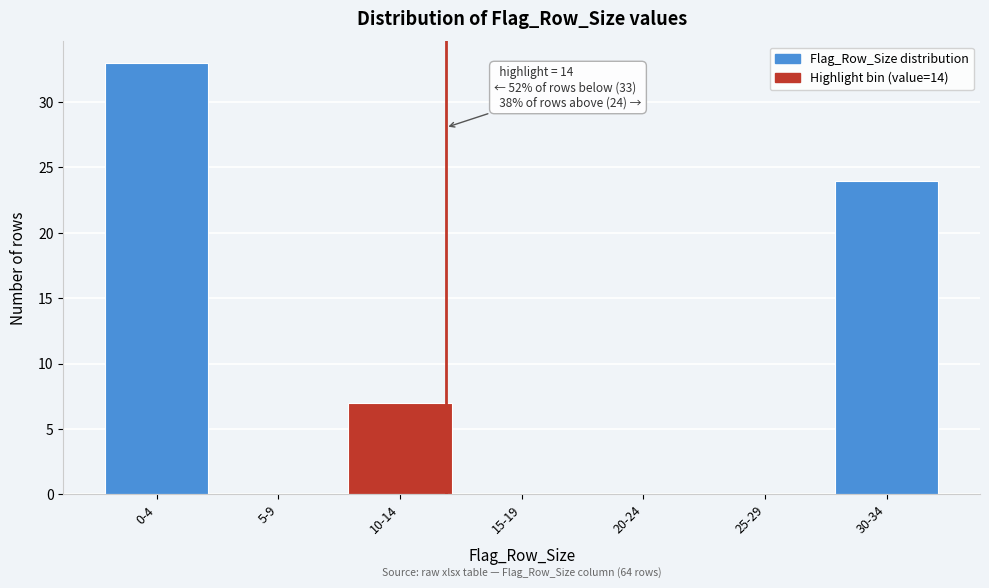

Reading right to left, transcribe all the data shown in this chart.

30-34=24	25-29=0	20-24=0	15-19=0	10-14=7	5-9=0	0-4=33